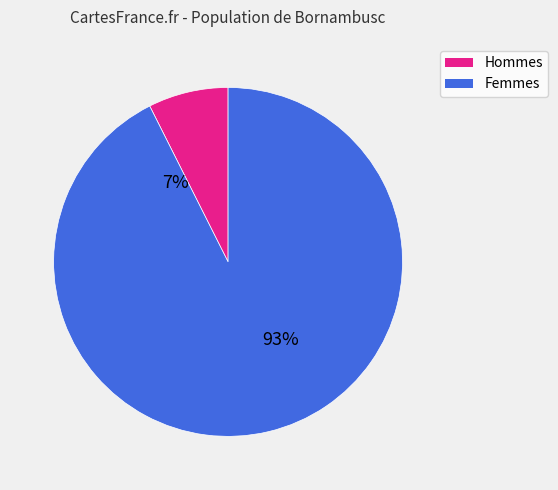

To the nearest percent, what portion does 14 represent?

2%